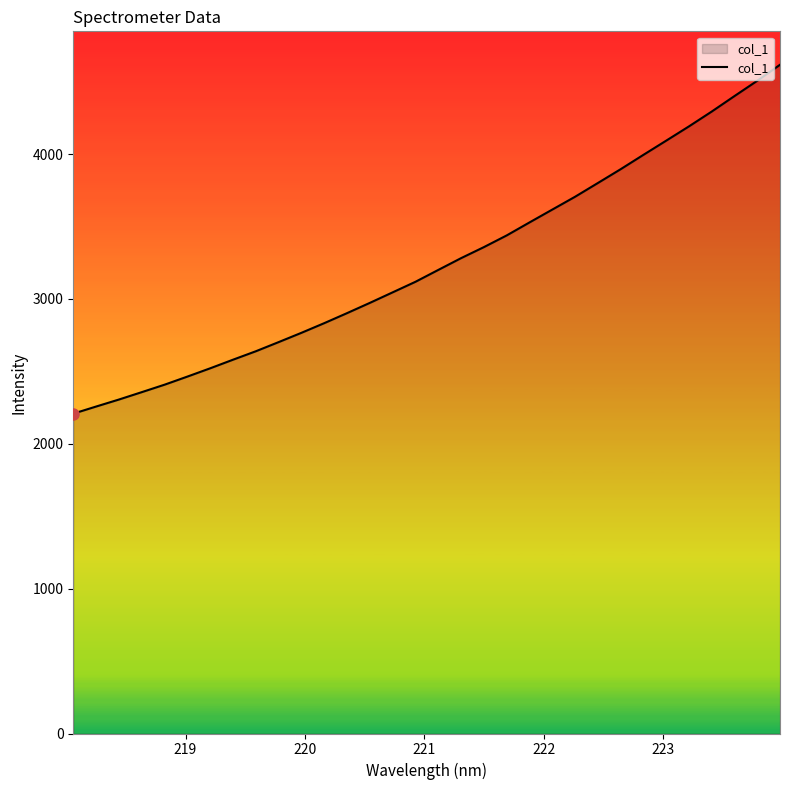

What is the minimum value shown in the chart?

2207.9